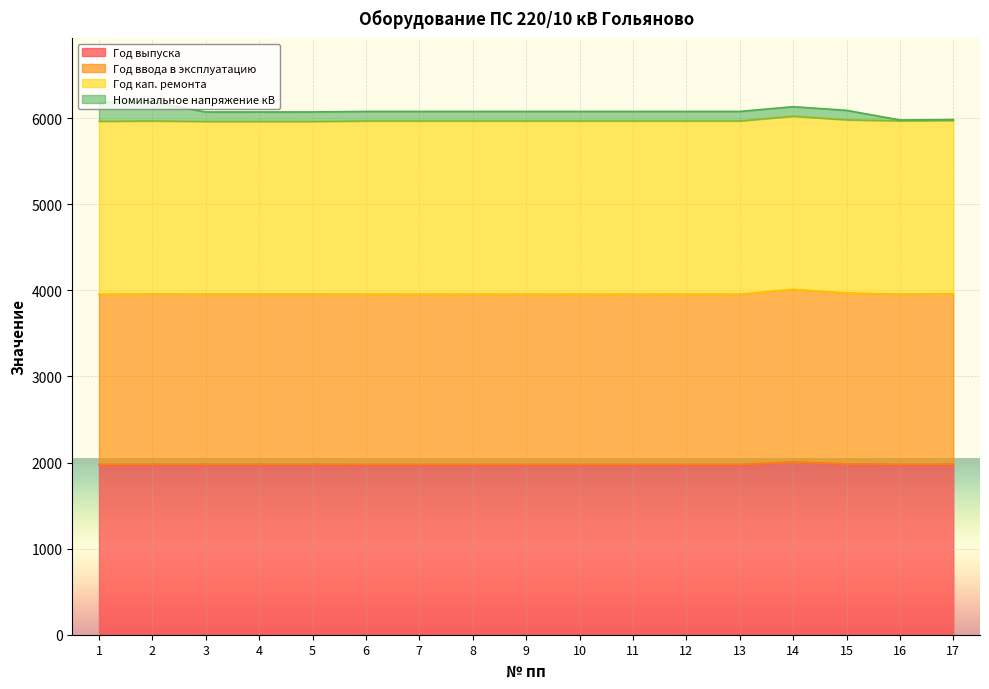

Is it true that Год выпуска equals 1978 at 13?

True